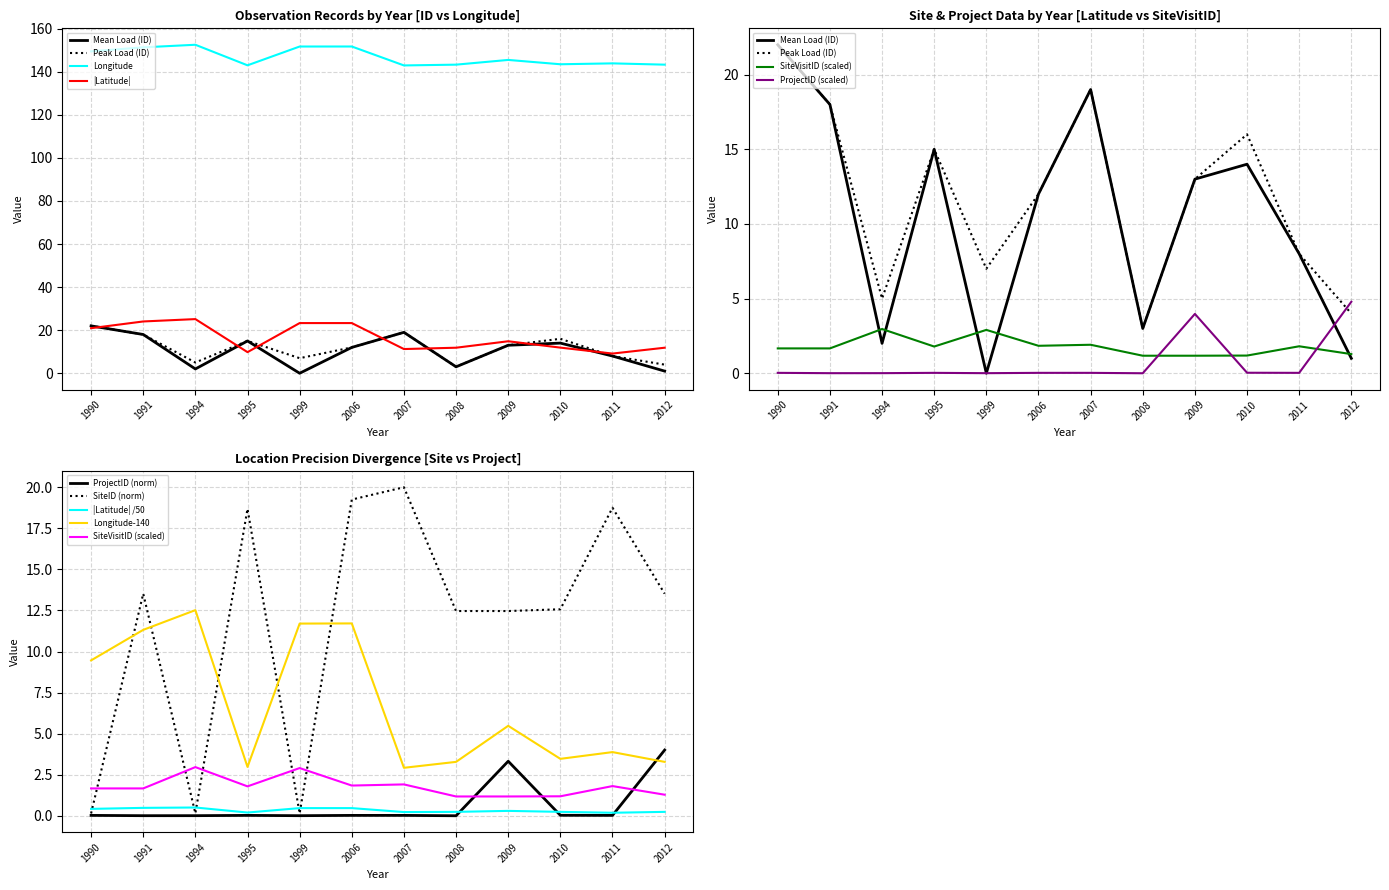

In Peak Load (ID), how many points are lower than both neighbors (excluding endpoints)?

3